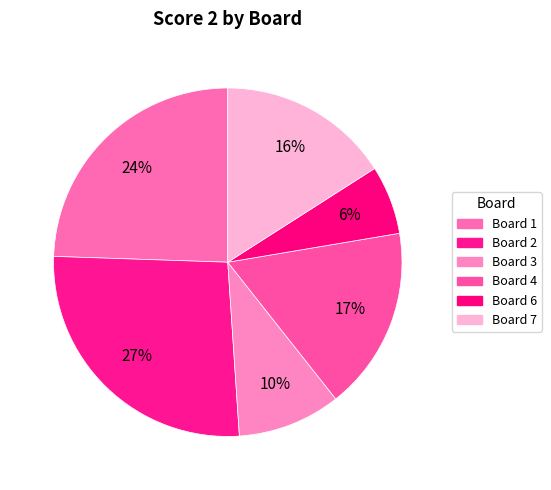

Count the number of slices in the pie.

6